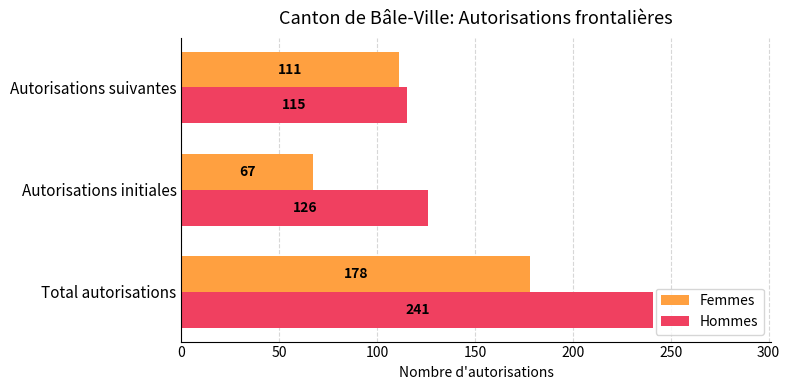

List the series in order of their overall mean, highest first.

Hommes, Femmes